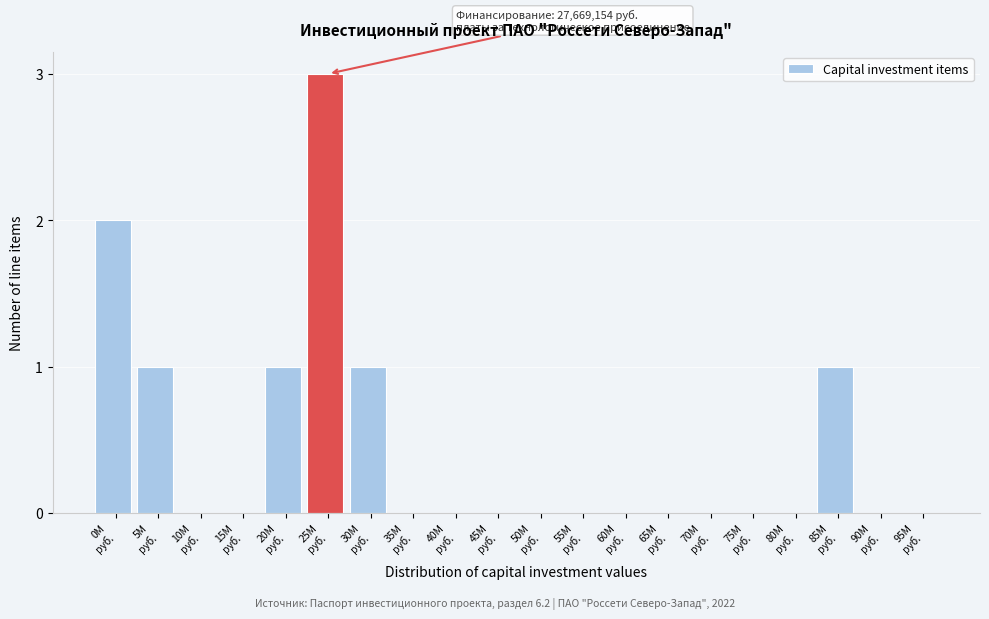

What is the maximum value shown in the chart?

3